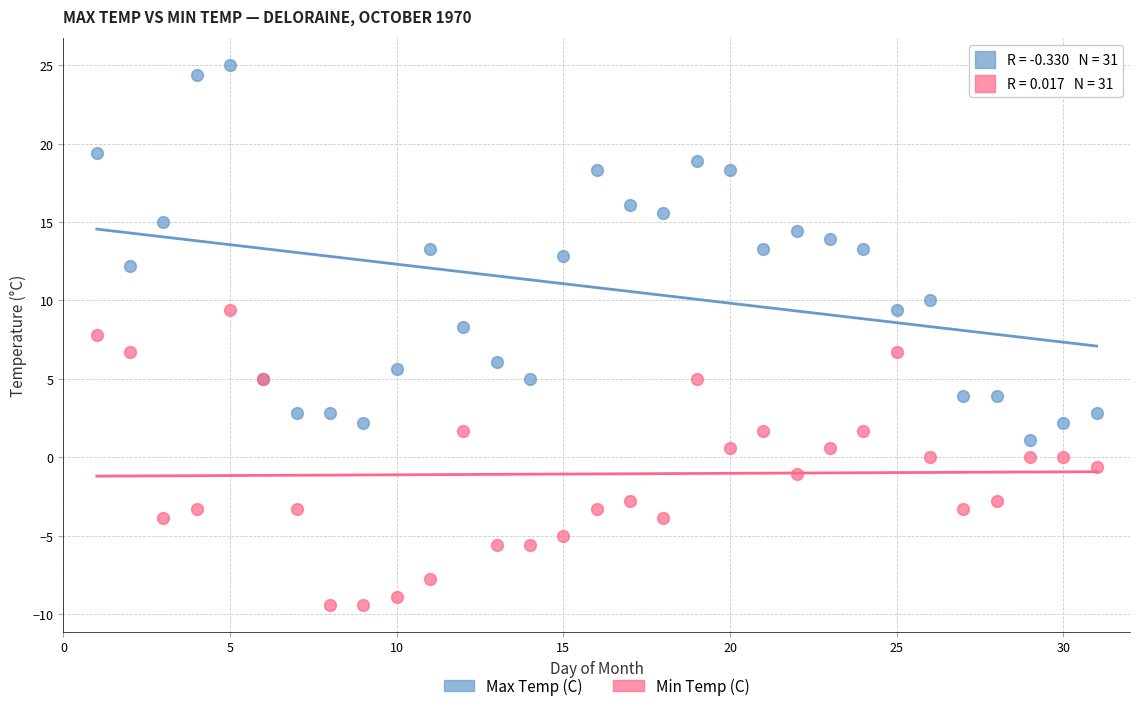

Which series contains the lowest Y value?

Min Temp (C)